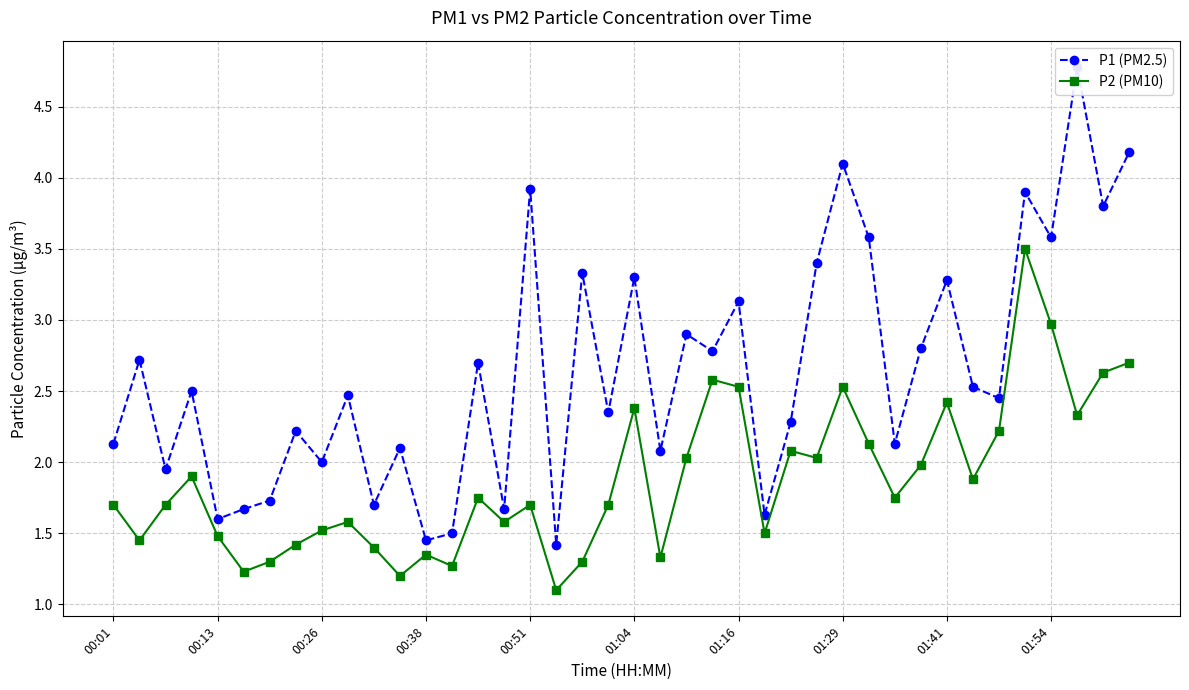

True or false: P1 (PM2.5) and P2 (PM10) cross at least once.

False